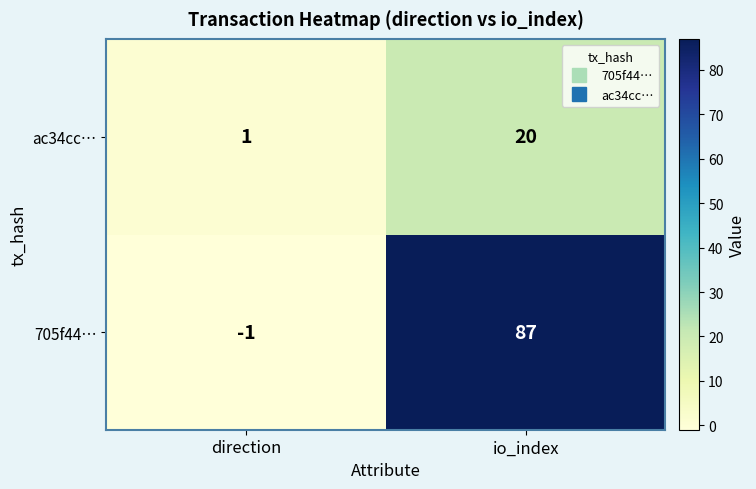

Which series has the largest total across all categories?

705f44…